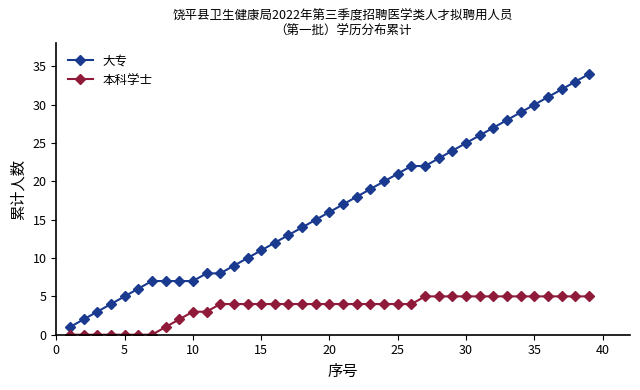

Does the chart display data point markers on the line(s)?

Yes